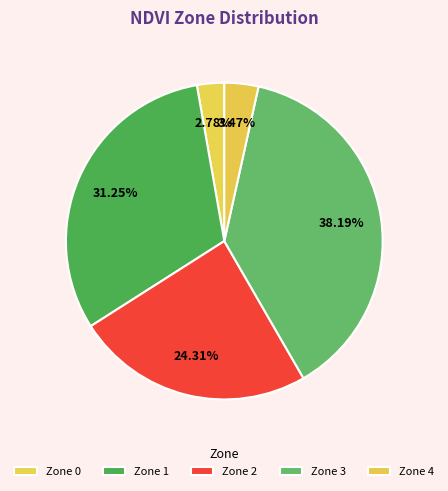

Which slice is the smallest?

Zone 0